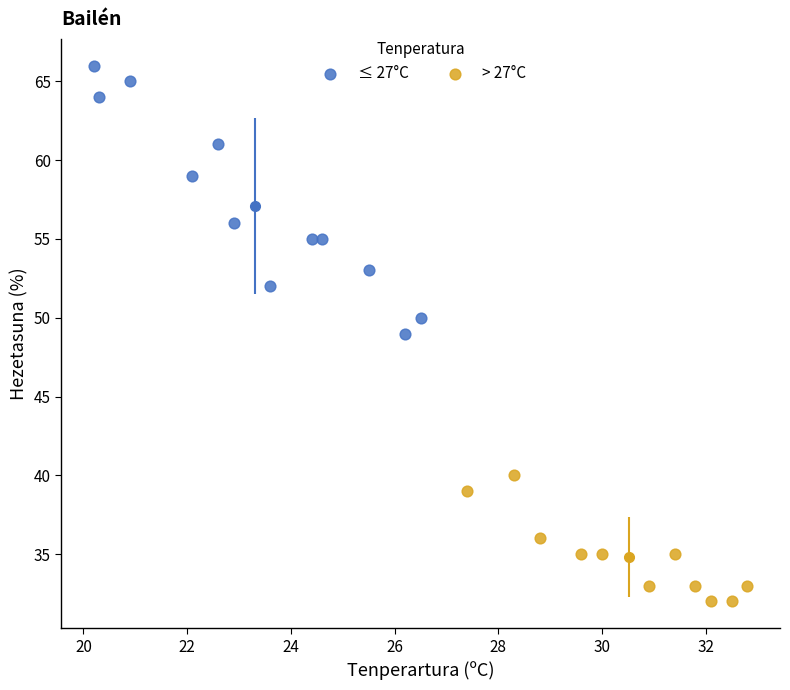

Which series contains the highest Y value?

≤ 27°C